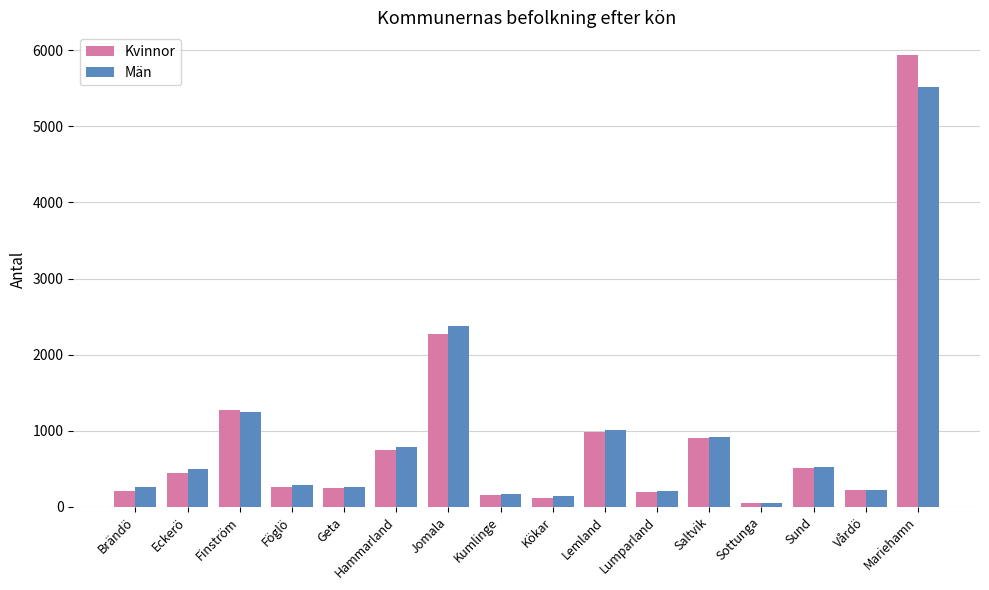

How many bars are there in each group?

2